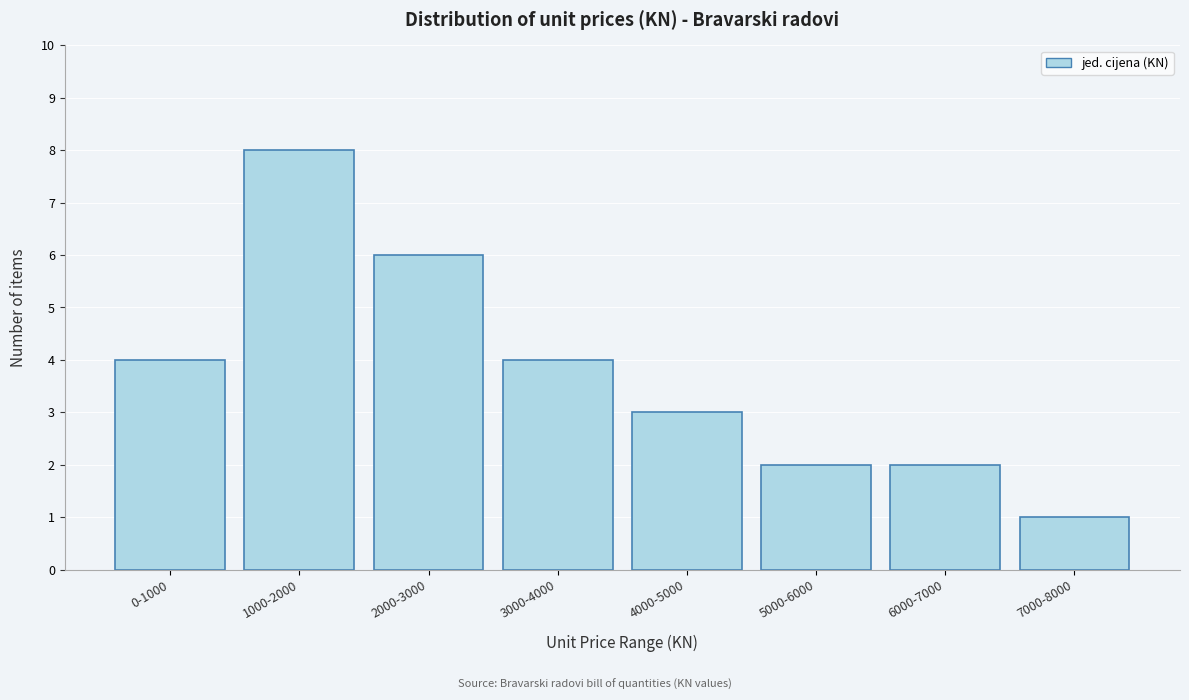

Reading left to right, extract all data points from this chart.

0-1000=4	1000-2000=8	2000-3000=6	3000-4000=4	4000-5000=3	5000-6000=2	6000-7000=2	7000-8000=1